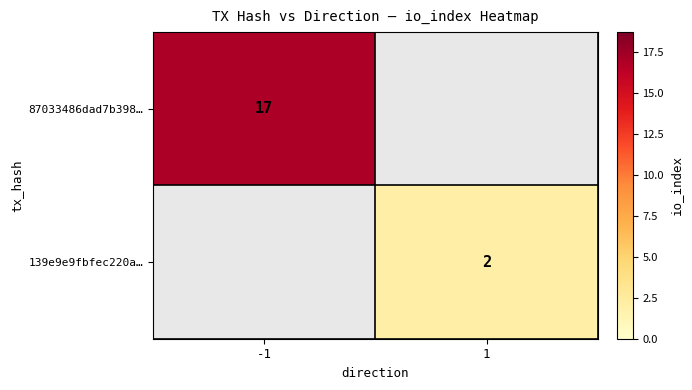

The 139e9e9fbfec220a… series shows 2 at 1. True or false?

True